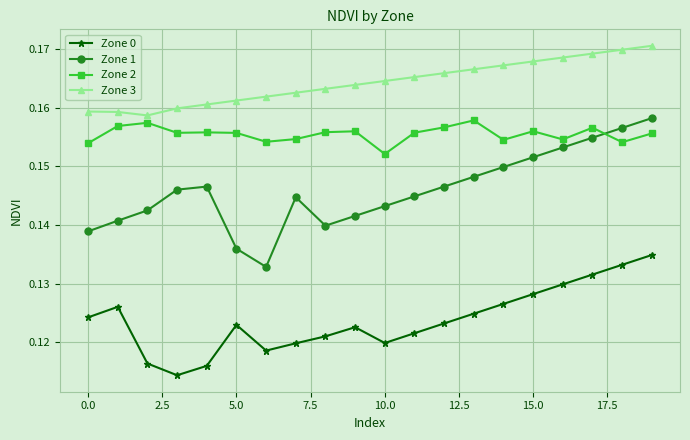

True or false: Zone 2 and Zone 3 cross at least once.

False